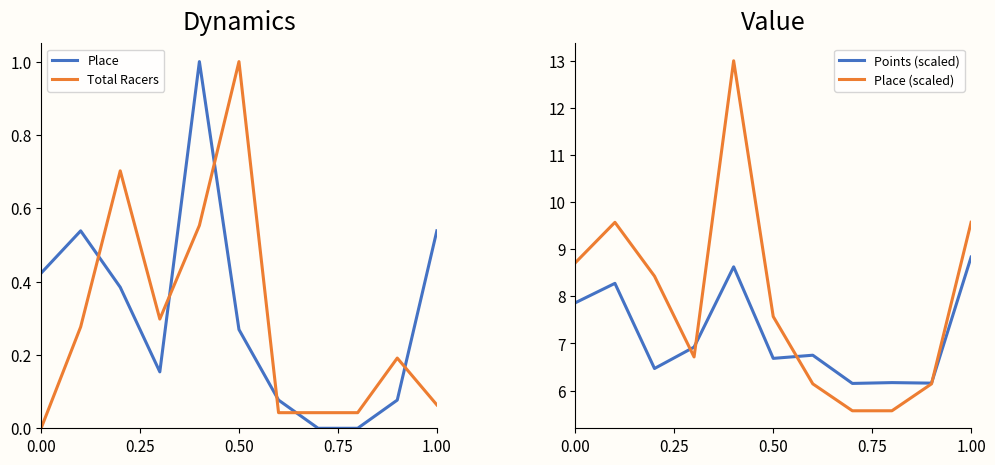

Is it true that Place equals 0.6 at 0.00?

False